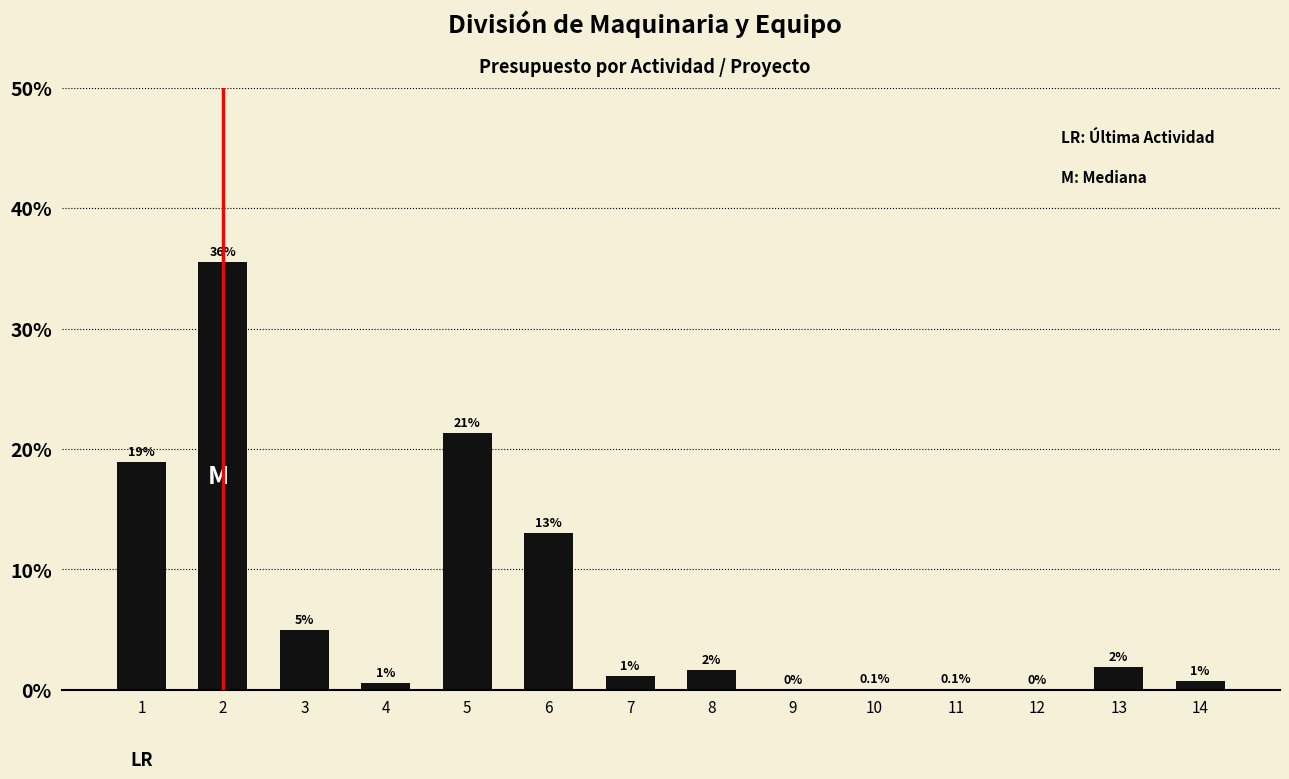

Is it true that the value at 9 is -11.5?

False